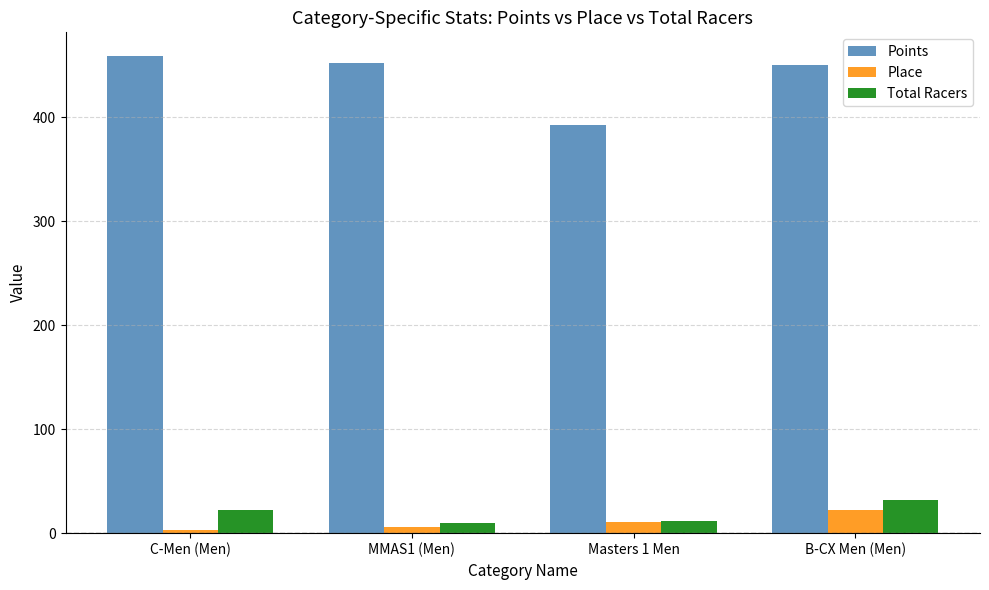

The value of Total Racers at C-Men (Men) is 22.0. True or false?

True